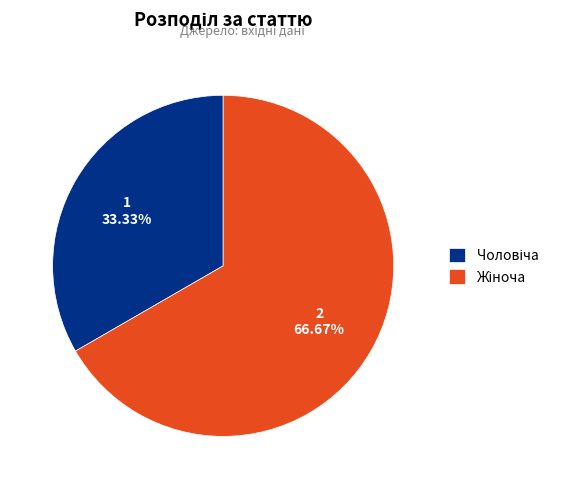

Is there a majority slice in this chart?

Yes